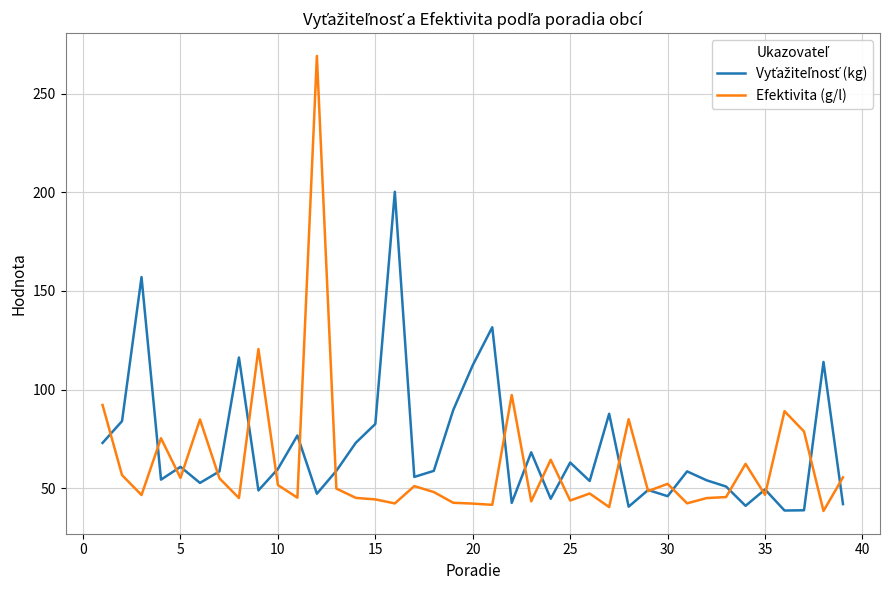

Which series has the largest range (max minus min)?

Efektivita (g/l)